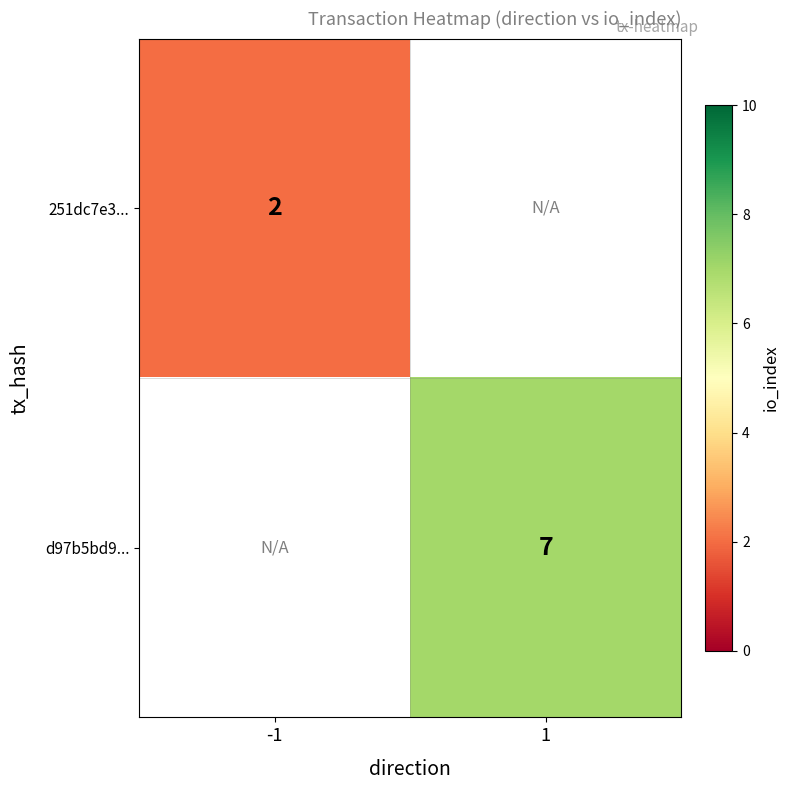

The value of d97b5bd9... at 1 is 7. True or false?

True